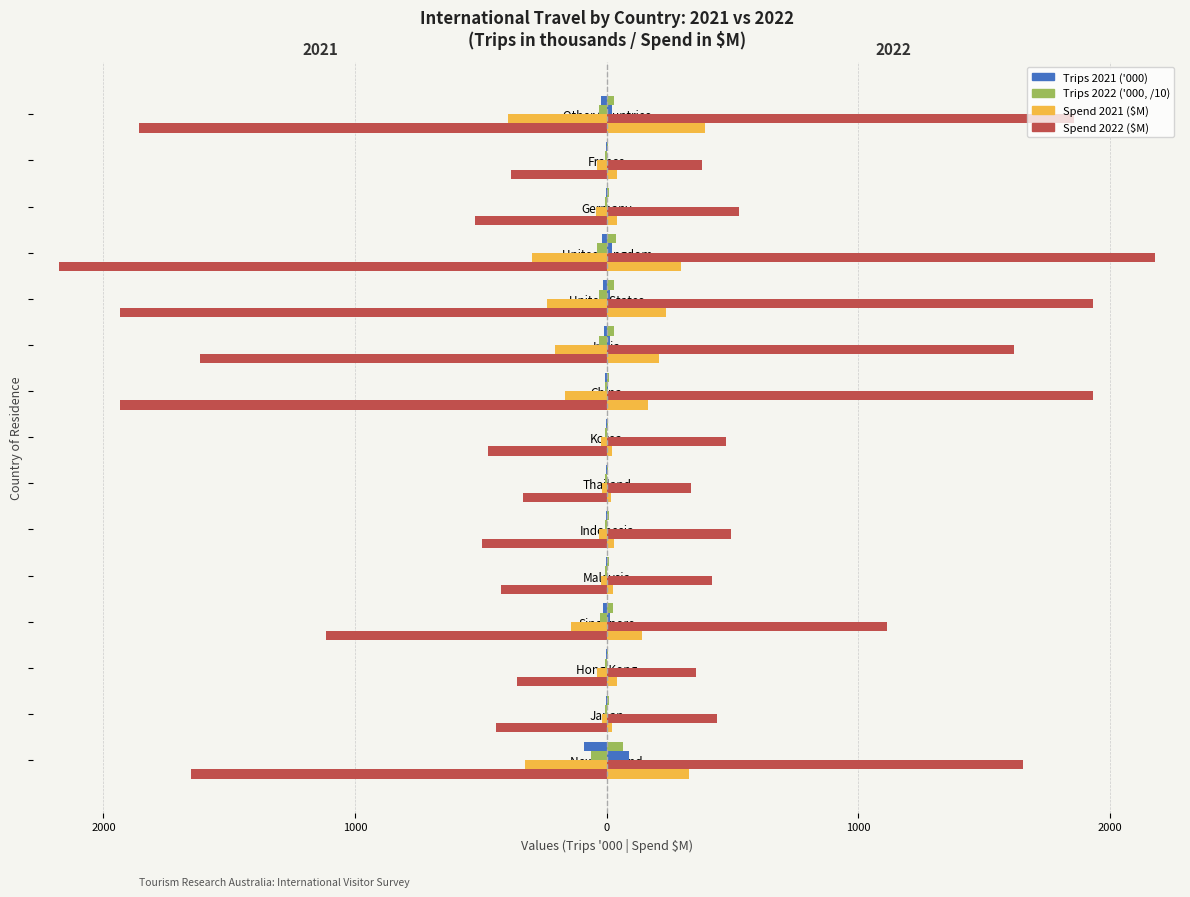

What is the difference between the highest and lowest values at France?

377.2